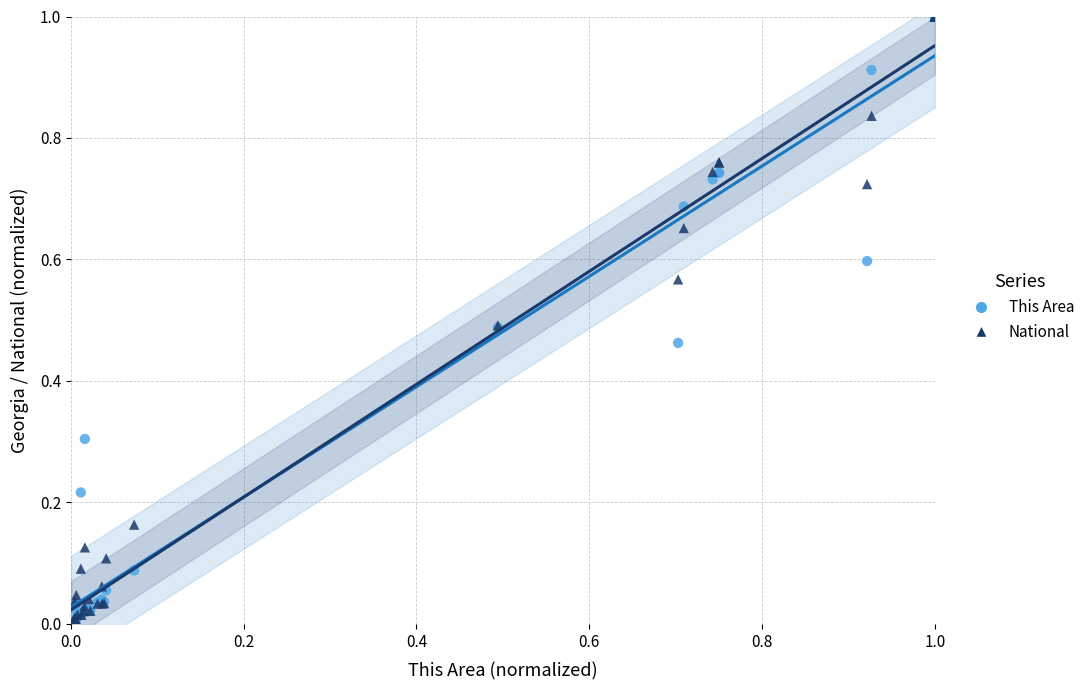

What are all the series names shown in the legend?

This Area, National